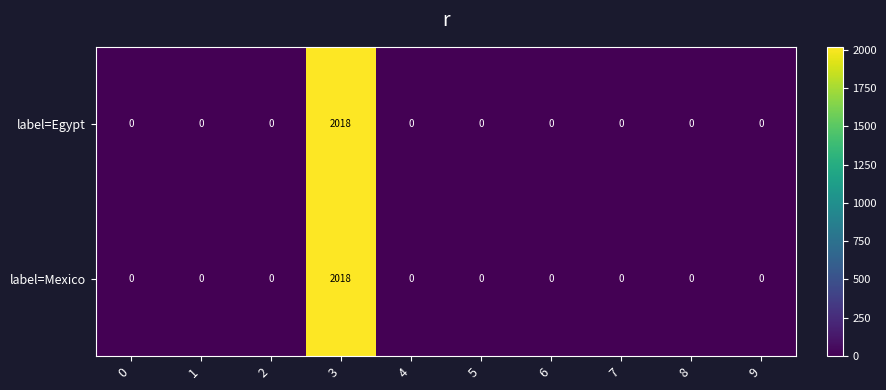

The value of label=Egypt at 6 is -743. True or false?

False